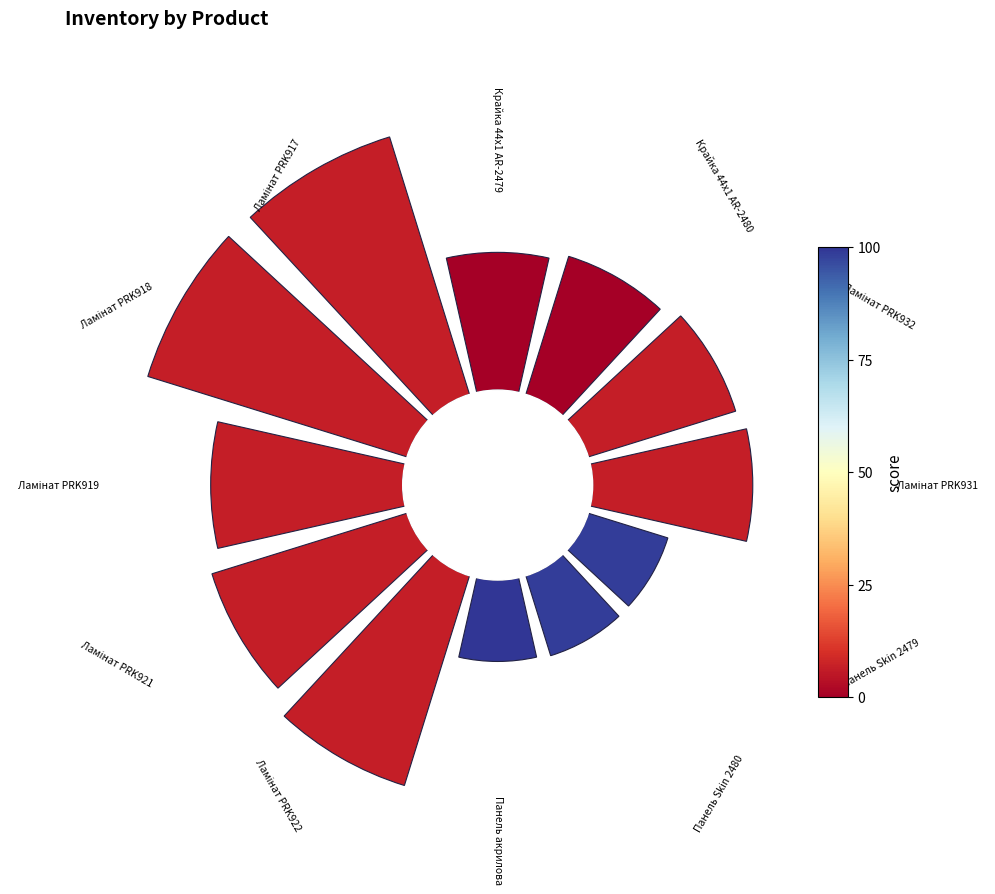

What percentage is the 315° slice, to the nearest percent?

11%